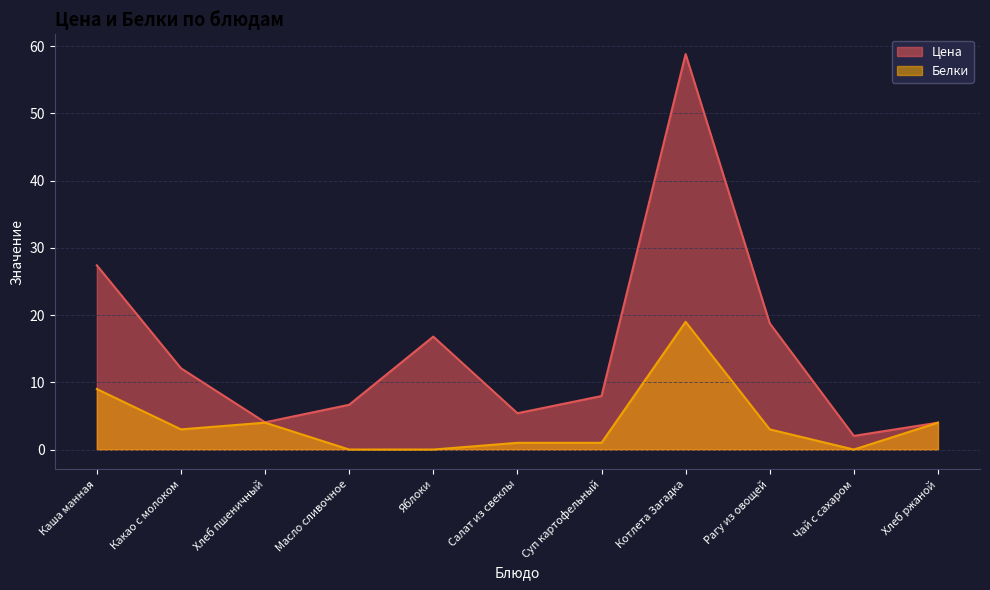

What are all the series names shown in the legend?

Цена, Белки